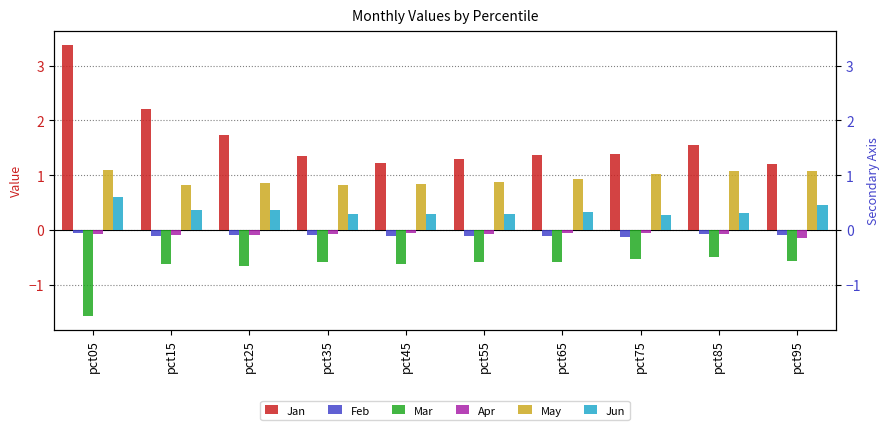

Between pct15 and pct35, which is larger?

pct15